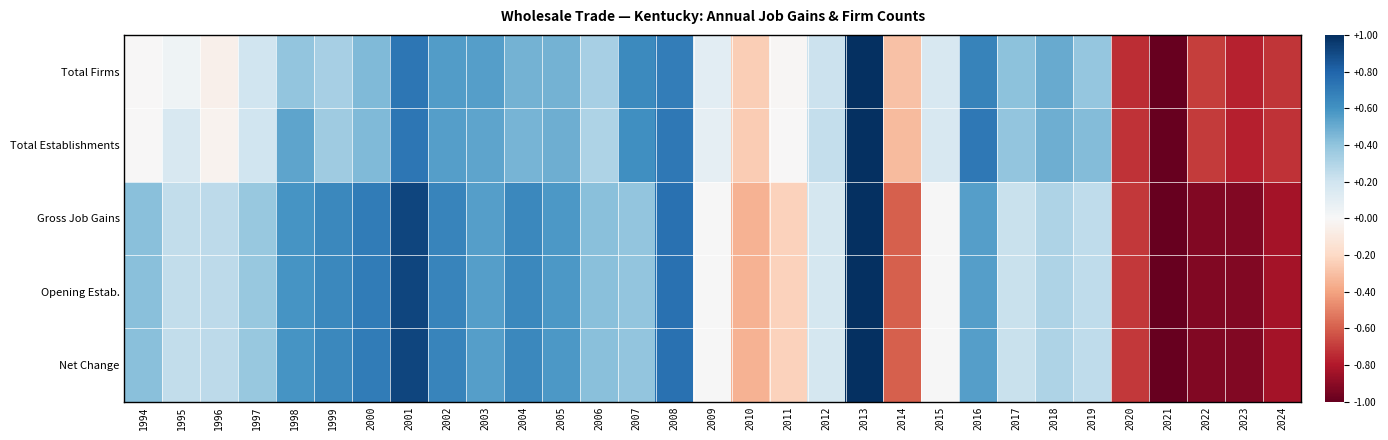

Reading left to right, transcribe all the data shown in this chart.

Total Firms: 1994=-0.0	1995=0.0	1996=-0.1	1997=0.2	1998=0.4	1999=0.3	2000=0.4	2001=0.7	2002=0.6	2003=0.6	2004=0.5	2005=0.5	2006=0.3	2007=0.6	2008=0.7	2009=0.1	2010=-0.2	2011=-0.0	2012=0.2	2013=1.0	2014=-0.3	2015=0.2	2016=0.7	2017=0.4	2018=0.5	2019=0.4	2020=-0.7	2021=-1.0	2022=-0.7	2023=-0.8	2024=-0.7
Total Establishments: 1994=-0.0	1995=0.2	1996=-0.0	1997=0.2	1998=0.5	1999=0.4	2000=0.4	2001=0.7	2002=0.6	2003=0.5	2004=0.5	2005=0.5	2006=0.3	2007=0.6	2008=0.7	2009=0.1	2010=-0.3	2011=-0.0	2012=0.2	2013=1.0	2014=-0.3	2015=0.2	2016=0.7	2017=0.4	2018=0.5	2019=0.4	2020=-0.7	2021=-1.0	2022=-0.7	2023=-0.8	2024=-0.7
Gross Job Gains: 1994=0.4	1995=0.2	1996=0.3	1997=0.4	1998=0.6	1999=0.6	2000=0.7	2001=0.9	2002=0.7	2003=0.6	2004=0.6	2005=0.6	2006=0.4	2007=0.4	2008=0.7	2009=0.0	2010=-0.3	2011=-0.2	2012=0.2	2013=1.0	2014=-0.6	2015=0.0	2016=0.6	2017=0.2	2018=0.3	2019=0.3	2020=-0.7	2021=-1.0	2022=-0.9	2023=-0.9	2024=-0.8
Opening Estab.: 1994=0.4	1995=0.2	1996=0.3	1997=0.4	1998=0.6	1999=0.6	2000=0.7	2001=0.9	2002=0.7	2003=0.6	2004=0.6	2005=0.6	2006=0.4	2007=0.4	2008=0.7	2009=0.0	2010=-0.3	2011=-0.2	2012=0.2	2013=1.0	2014=-0.6	2015=0.0	2016=0.6	2017=0.2	2018=0.3	2019=0.3	2020=-0.7	2021=-1.0	2022=-0.9	2023=-0.9	2024=-0.8
Net Change: 1994=0.4	1995=0.2	1996=0.3	1997=0.4	1998=0.6	1999=0.6	2000=0.7	2001=0.9	2002=0.7	2003=0.6	2004=0.6	2005=0.6	2006=0.4	2007=0.4	2008=0.7	2009=0.0	2010=-0.3	2011=-0.2	2012=0.2	2013=1.0	2014=-0.6	2015=0.0	2016=0.6	2017=0.2	2018=0.3	2019=0.3	2020=-0.7	2021=-1.0	2022=-0.9	2023=-0.9	2024=-0.8